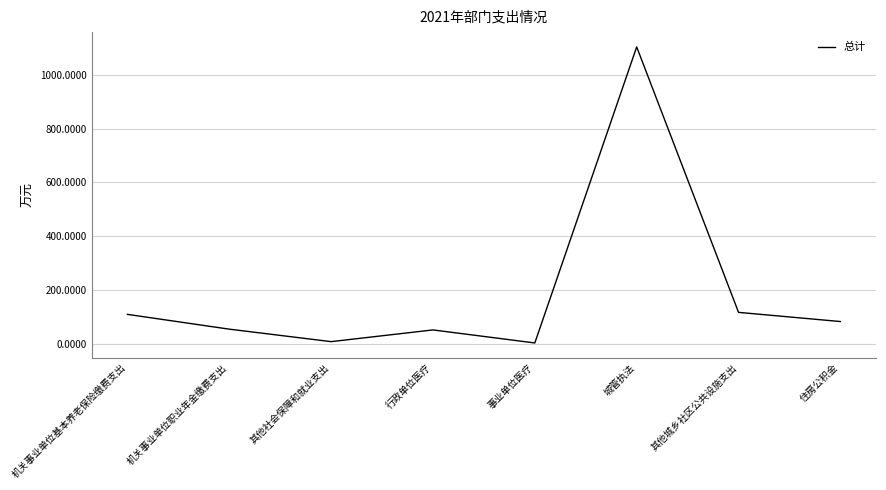

What is the difference between the values at 机关事业单位基本养老保险缴费支出 and 机关事业单位职业年金缴费支出?

54.9